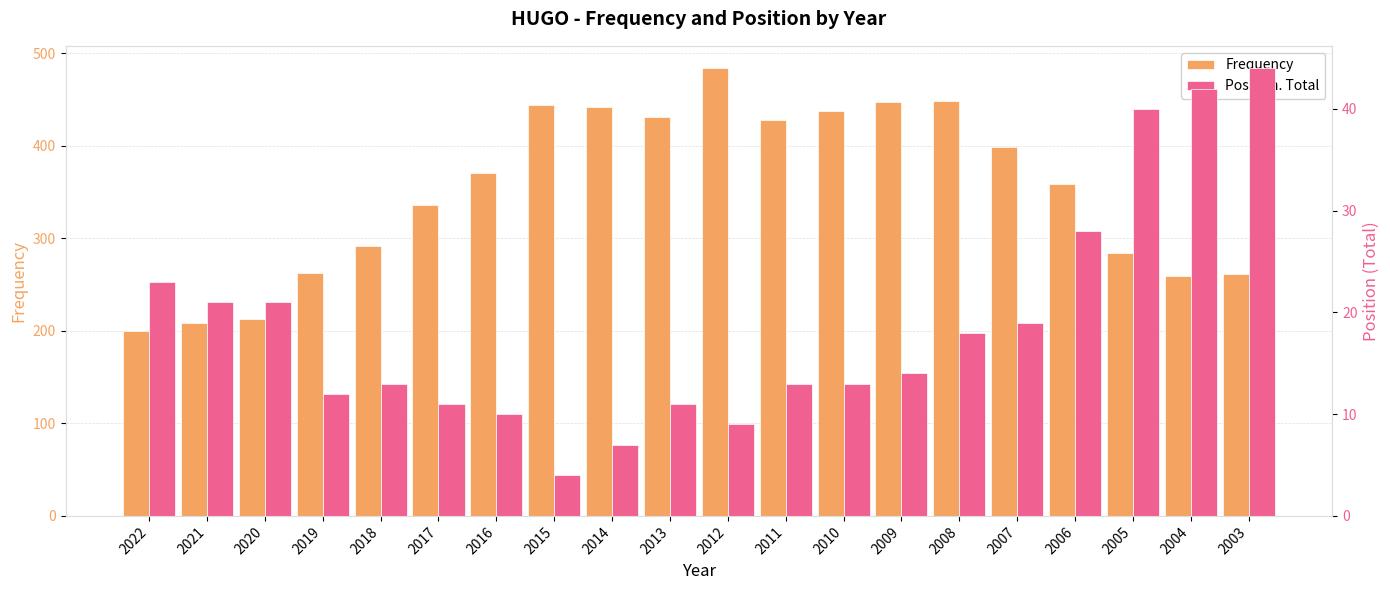

Reading left to right, transcribe all the data shown in this chart.

Frequency: 2022=200	2021=209	2020=213	2019=263	2018=292	2017=336	2016=371	2015=444	2014=442	2013=431	2012=484	2011=428	2010=438	2009=448	2008=449	2007=399	2006=359	2005=284	2004=259	2003=261
Position. Total: 2022=23	2021=21	2020=21	2019=12	2018=13	2017=11	2016=10	2015=4	2014=7	2013=11	2012=9	2011=13	2010=13	2009=14	2008=18	2007=19	2006=28	2005=40	2004=42	2003=44